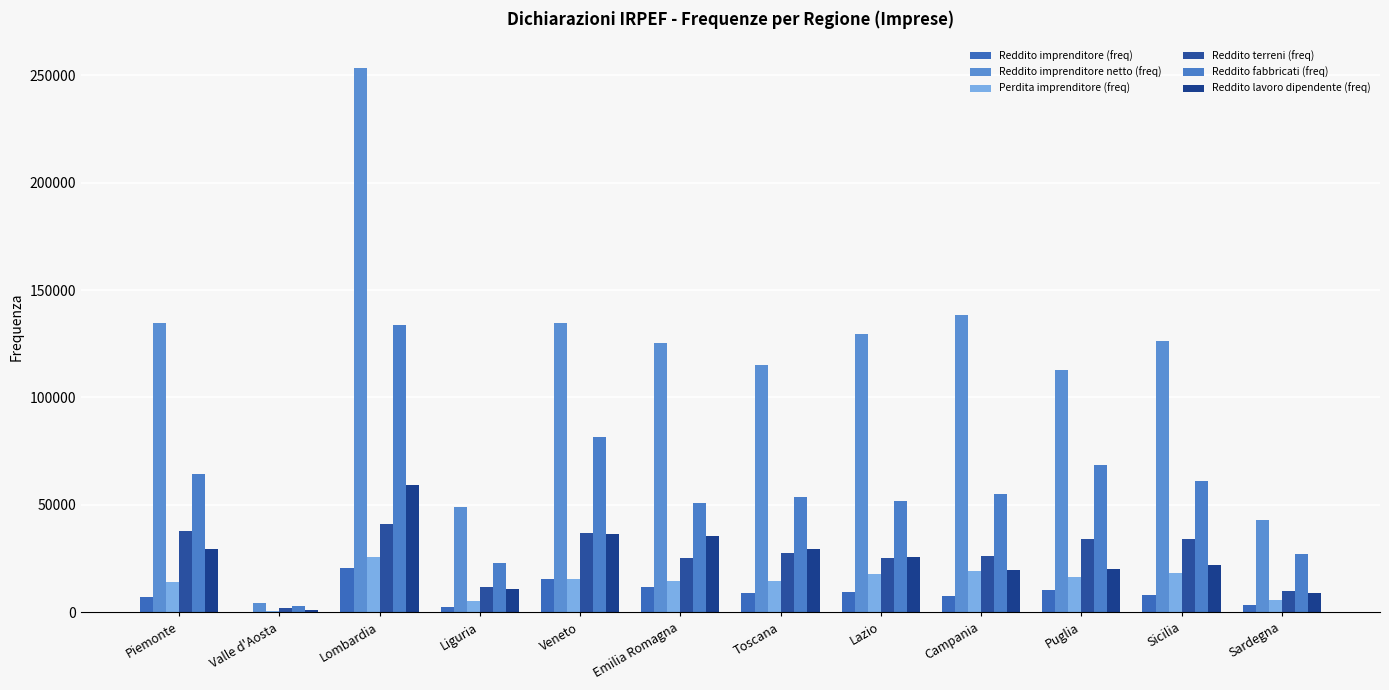

What are all the series names shown in the legend?

Reddito imprenditore (freq), Reddito imprenditore netto (freq), Perdita imprenditore (freq), Reddito terreni (freq), Reddito fabbricati (freq), Reddito lavoro dipendente (freq)